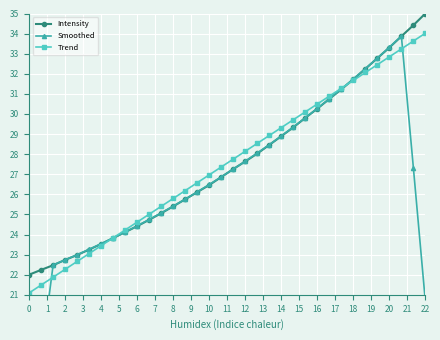

True or false: Intensity has more than 2 points higher than both neighbors.

False